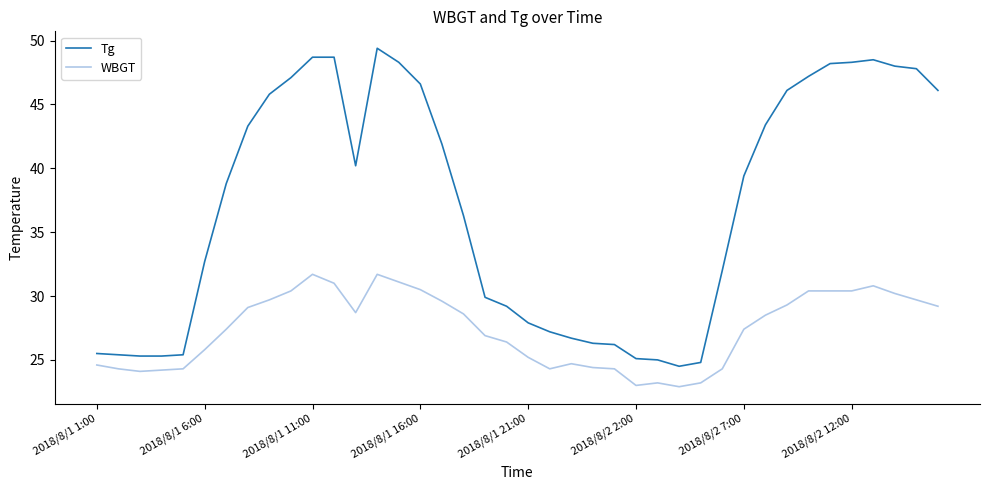

Which series has the largest total across all categories?

Tg